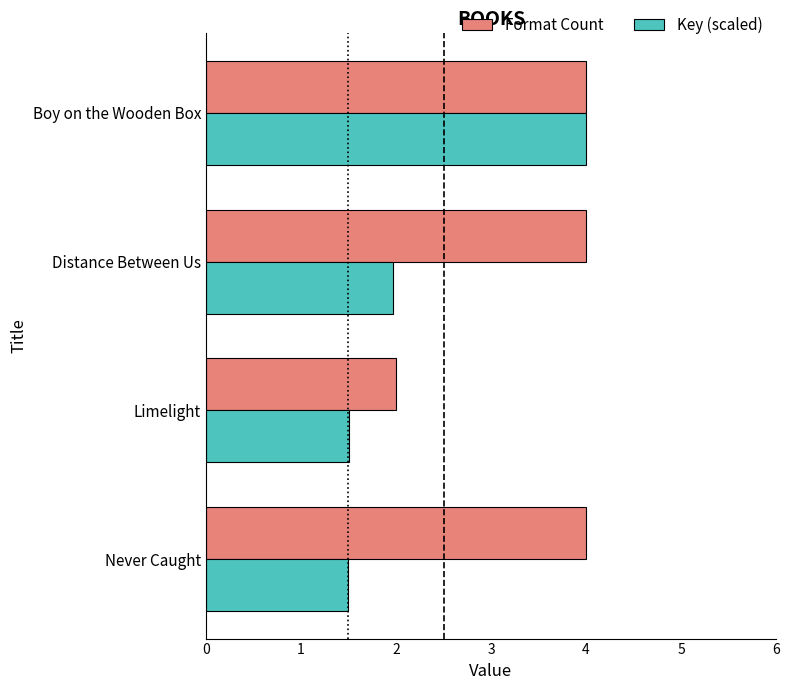

The value of Key (scaled) at Limelight is 1.5. True or false?

True